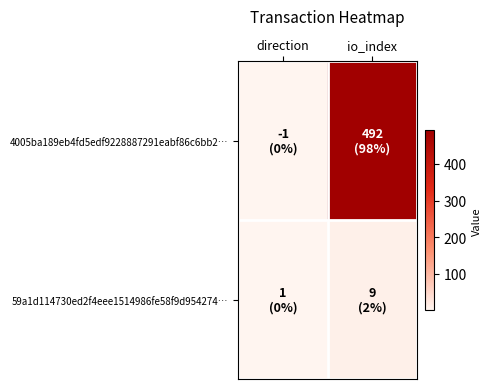

Rank the series by their average value, from lowest to highest.

59a1d114730ed2f4eee1514986fe58f9d954274…, 4005ba189eb4fd5edf9228887291eabf86c6bb2…